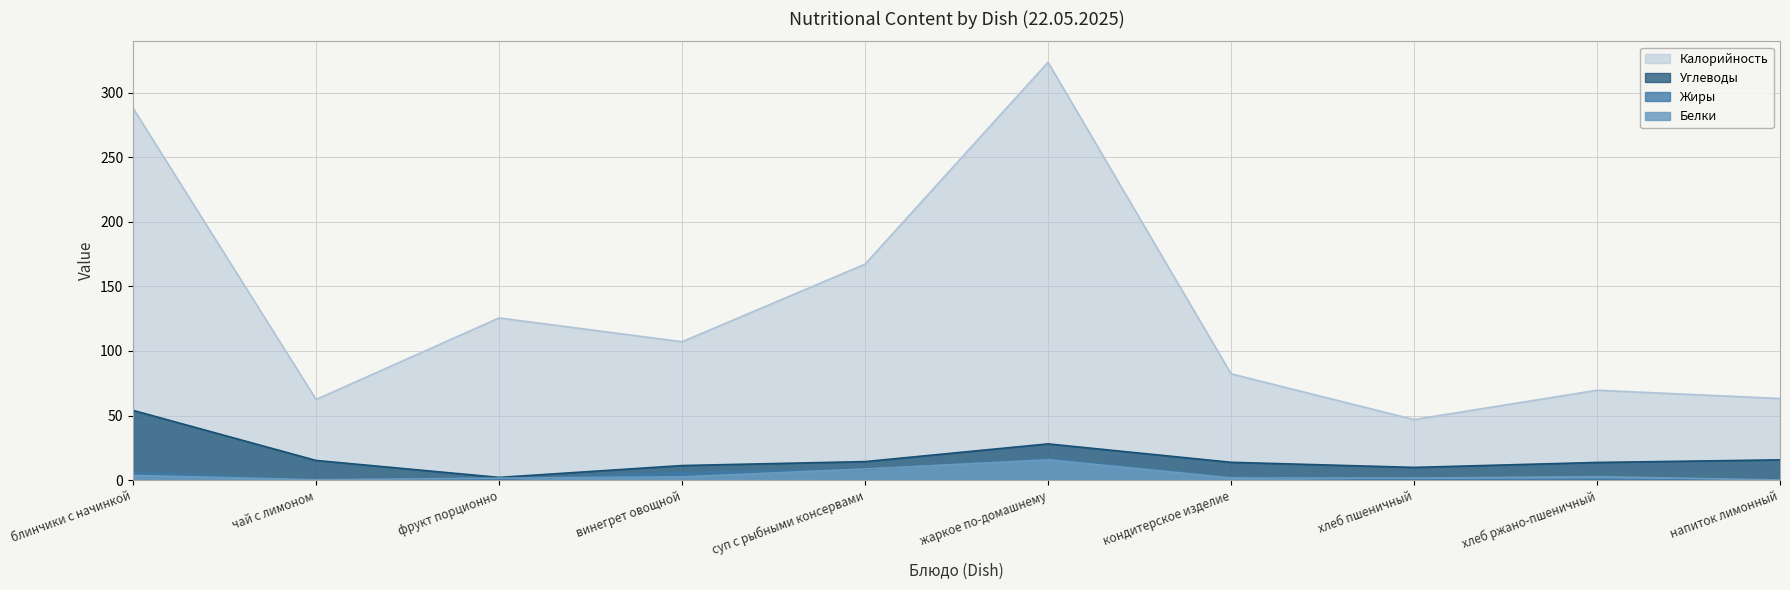

The value of Калорийность at блинчики с начинкой is 96.0. True or false?

False